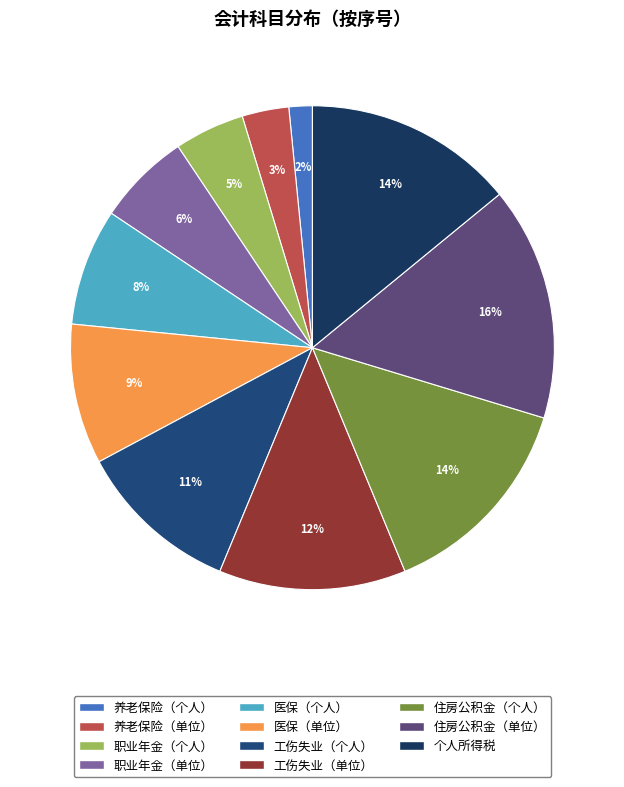

Does 医保（单位） represent more than half of the total?

No